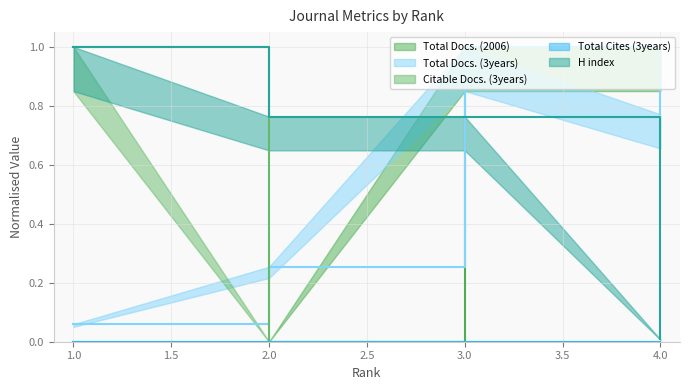

True or false: Citable Docs. (3years) has a value of -1 at 2.0.

False